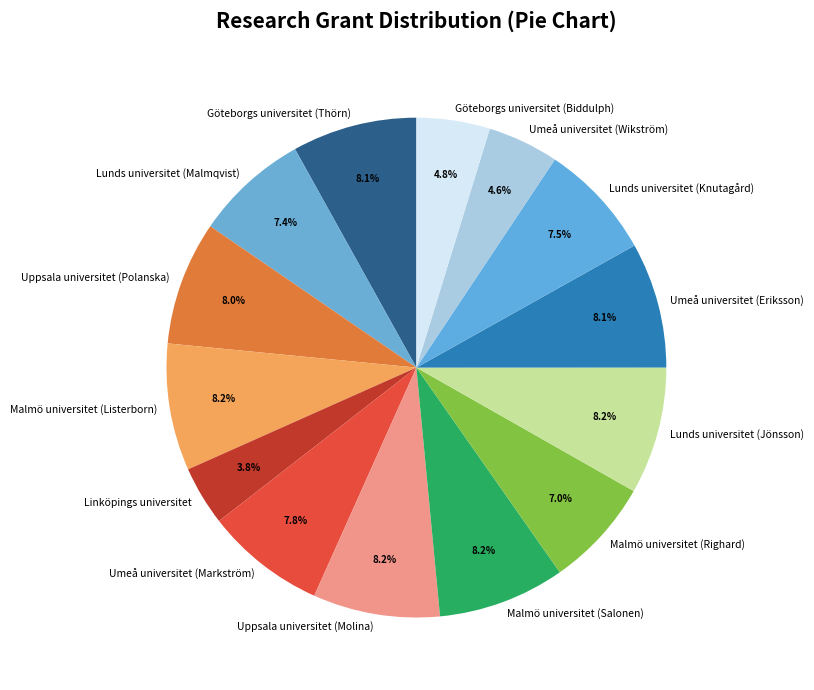

What is the smallest slice in the pie chart?

Linköpings universitet